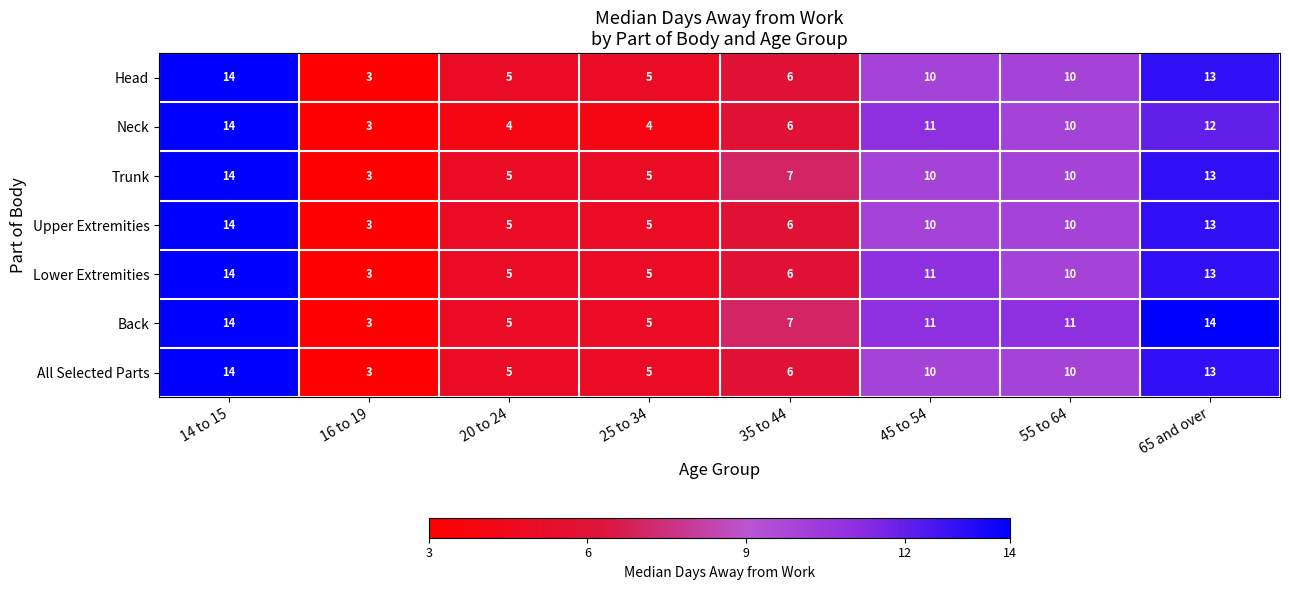

At which category is the sum across all series the highest?

14 to 15